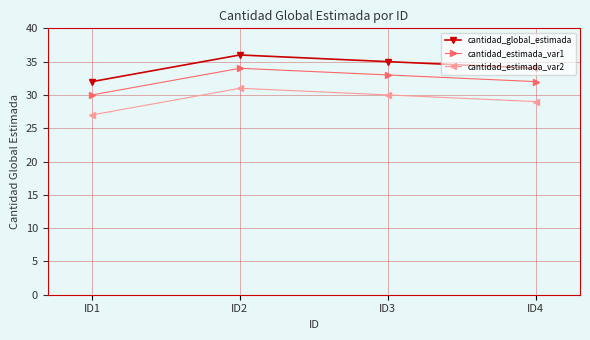

What is the sum of the cantidad_estimada_var1 values at ID3 and ID1?

63